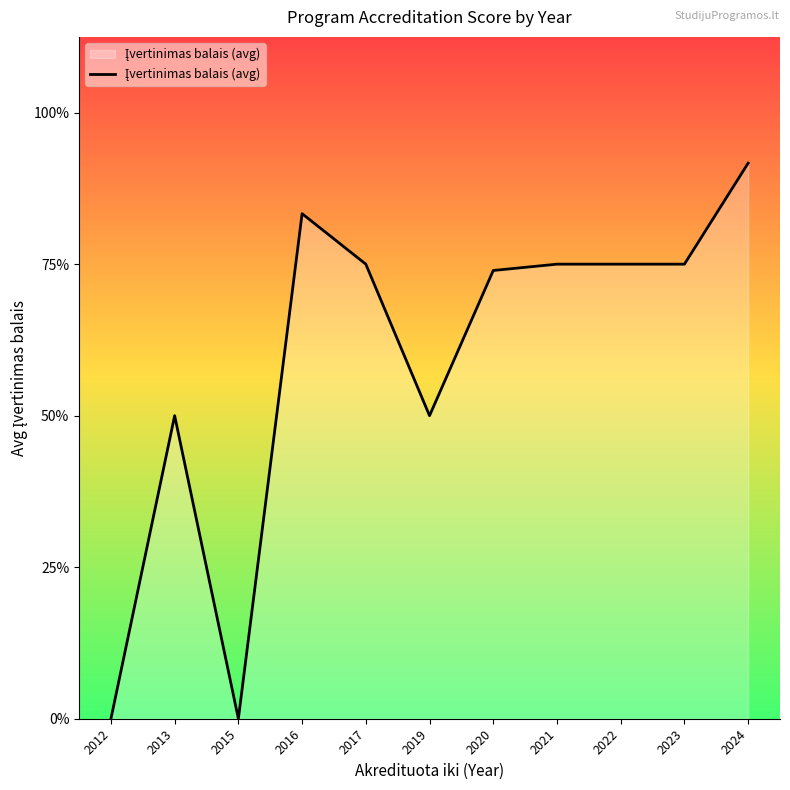

Does the chart display data point markers on the line(s)?

No